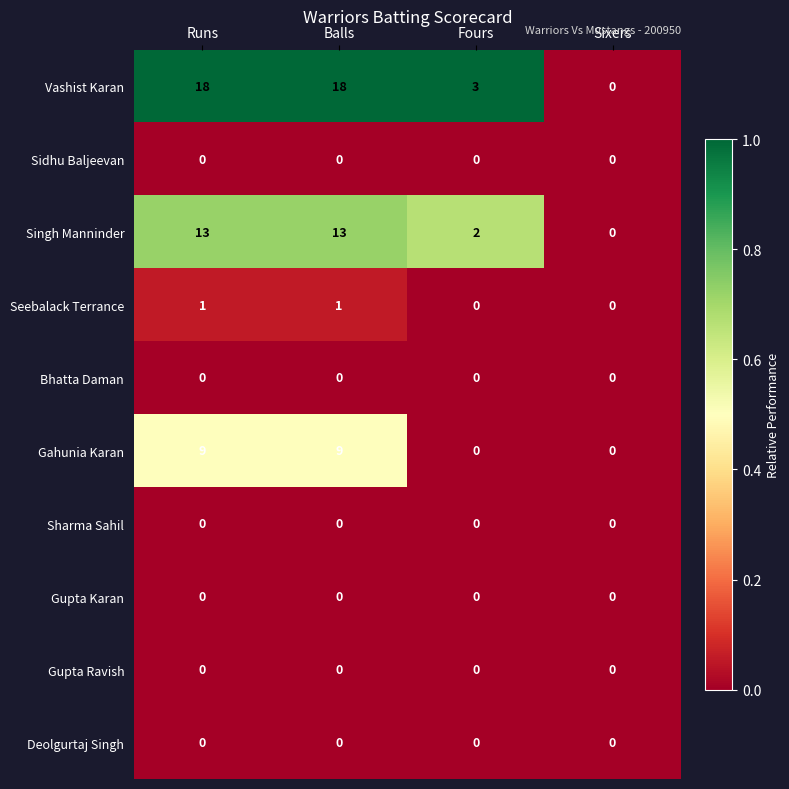

Which series has the largest total across all categories?

Vashist Karan